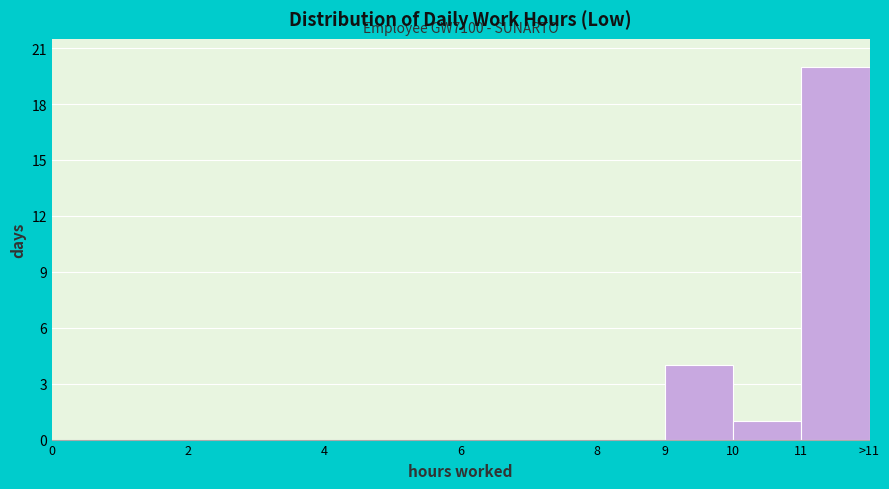

Reading left to right, what are all the values shown in this chart?

0=0	2=0	4=0	6=0	8=0	9=4	10=1	11=20